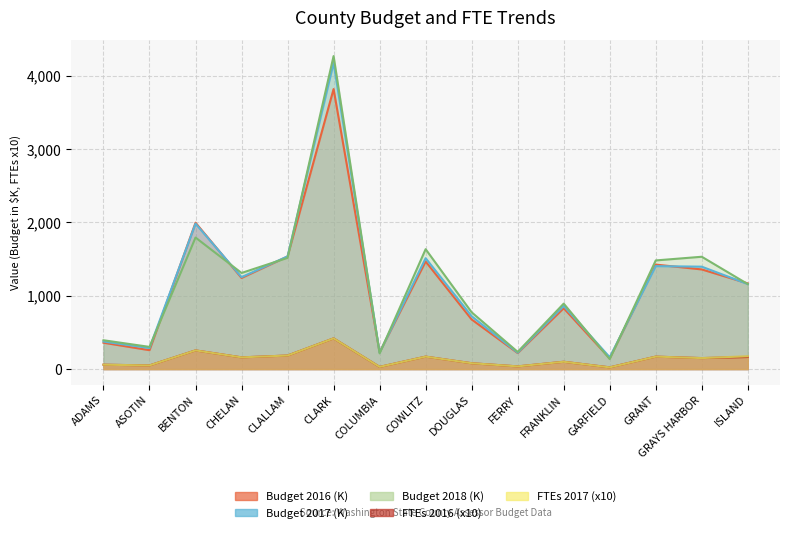

Where is FTEs 2017 nearest to the value 221?

BENTON